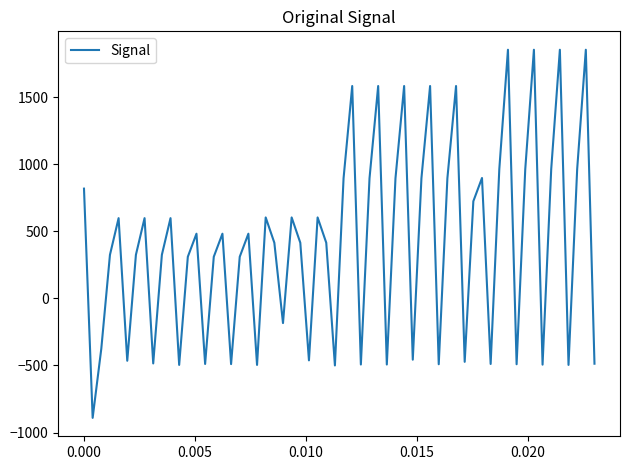

What is the difference between the maximum and minimum values?

2744.9